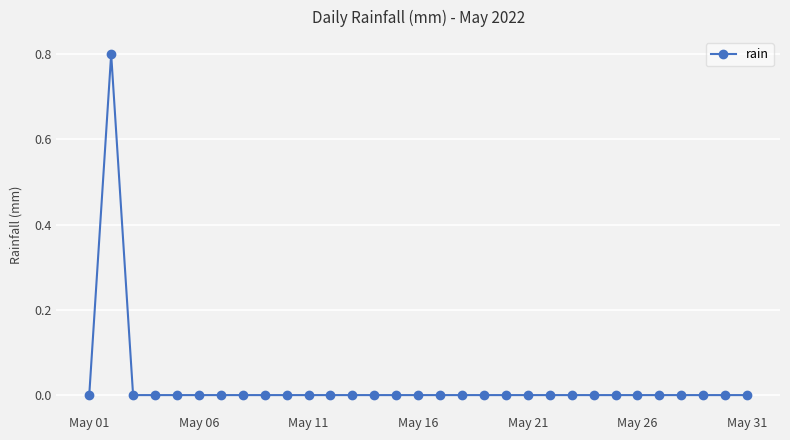

What is the difference between the maximum and second lowest values?

0.8